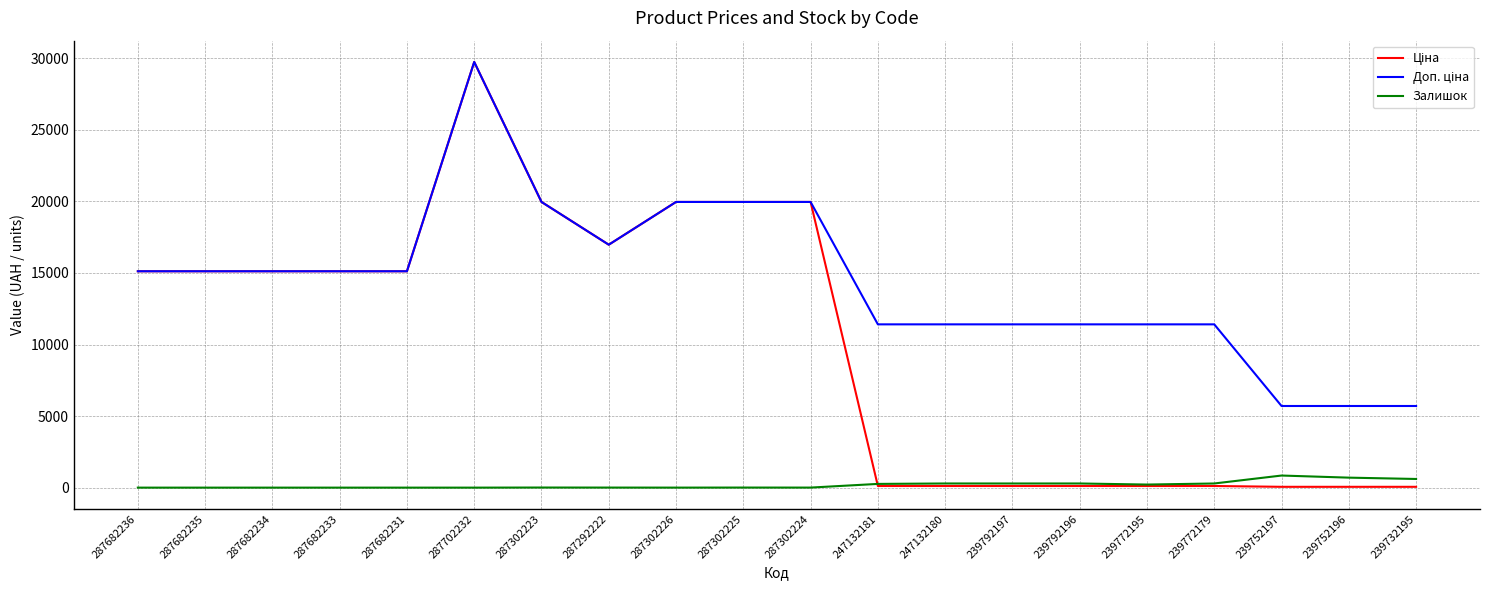

True or false: Залишок has a value of 260.0 at 247132181.

True